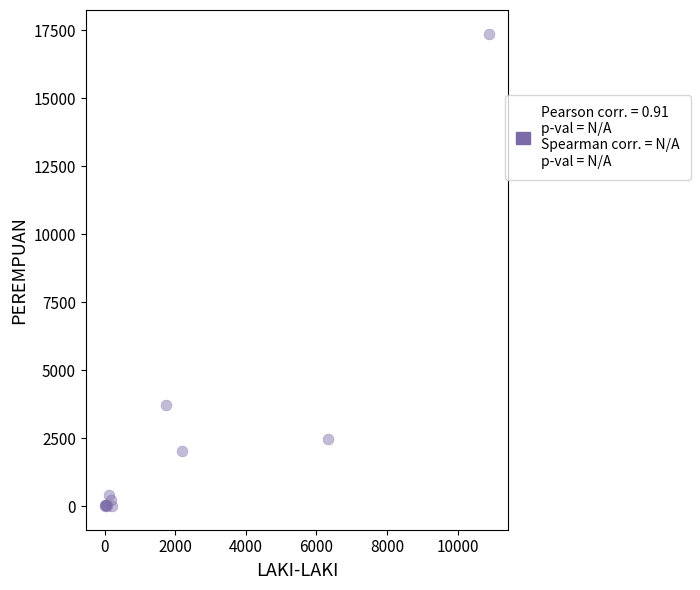

What Y value in the scatter plot is closest to 8688?

3708